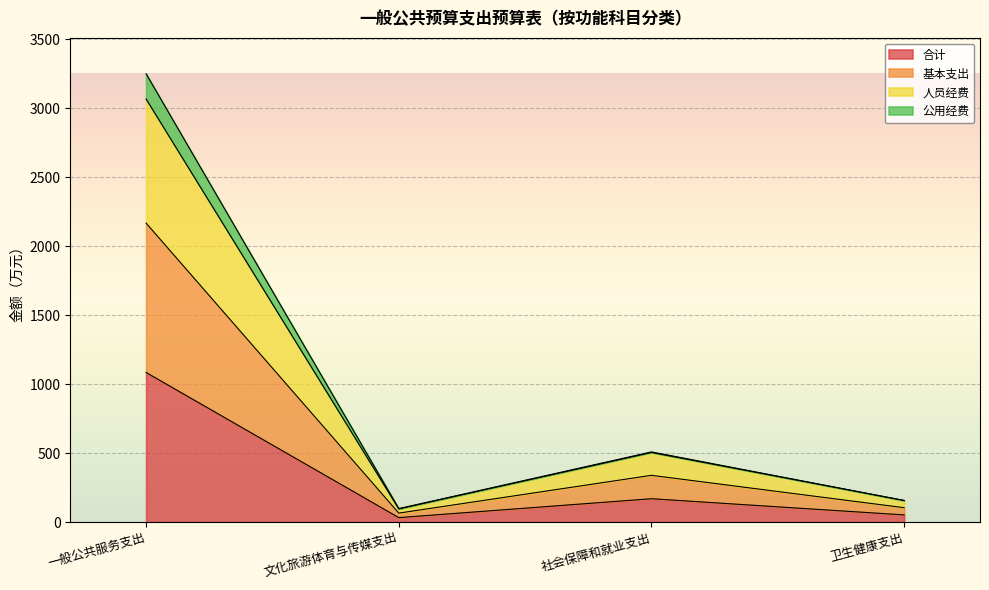

Does the chart display data point markers on the line(s)?

No